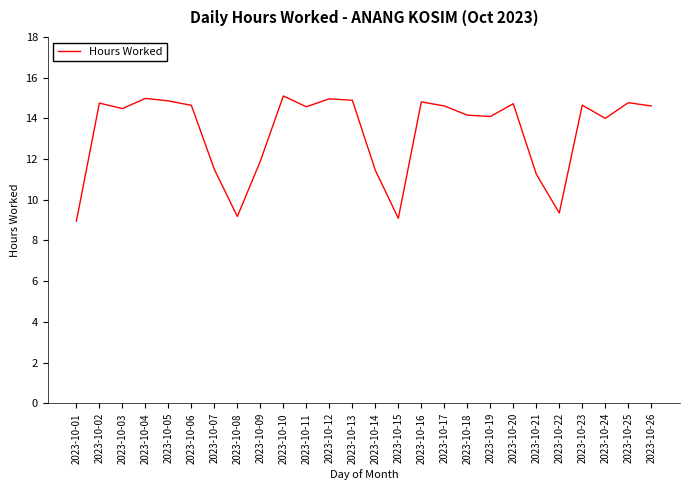

How many interior local valleys (lower than both neighbors) does the data have?

7